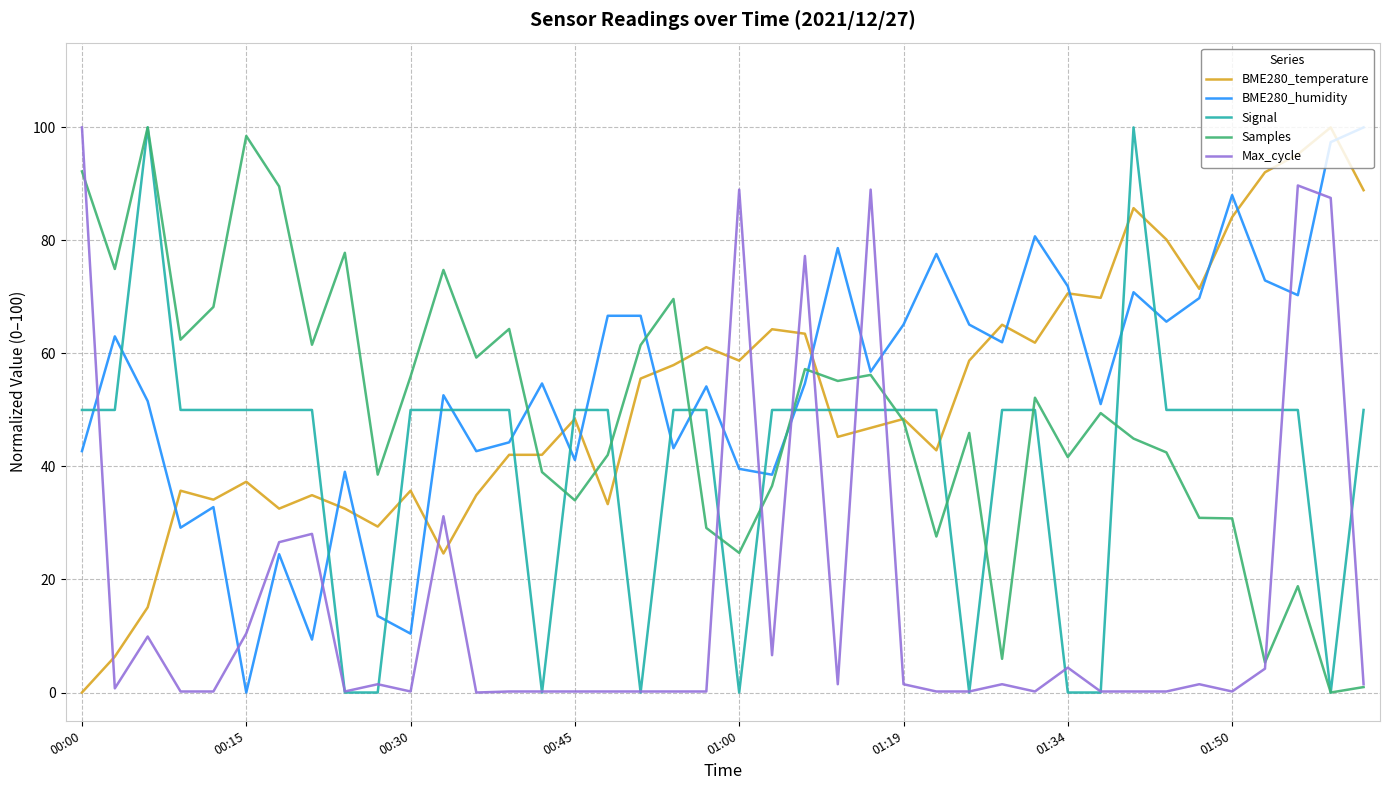

What is the maximum value for BME280_humidity?

100.0